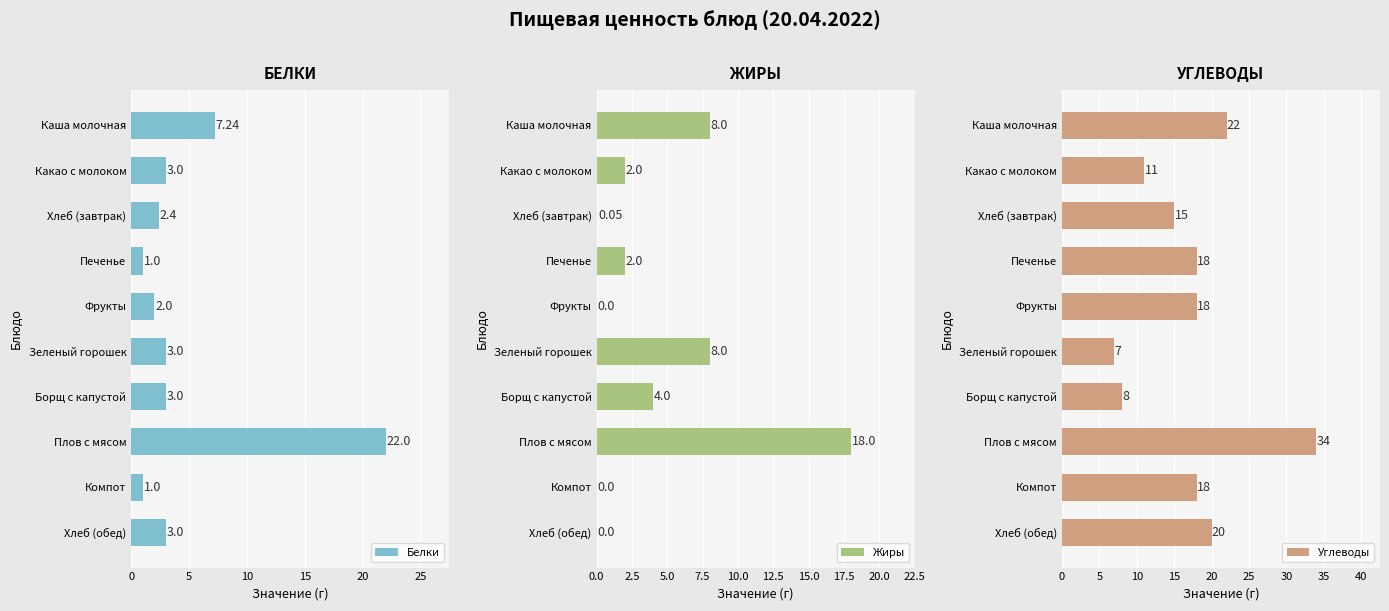

Reading left to right, transcribe all the data shown in this chart.

Белки: 7.2	3.0	2.4	1.0	2.0	3.0	3.0	22.0	1.0	3.0
Жиры: 8.0	2.0	0.1	2.0	0.0	8.0	4.0	18.0	0.0	0.0
Углеводы: 22.0	11.0	15.0	18.0	18.0	7.0	8.0	34.0	18.0	20.0